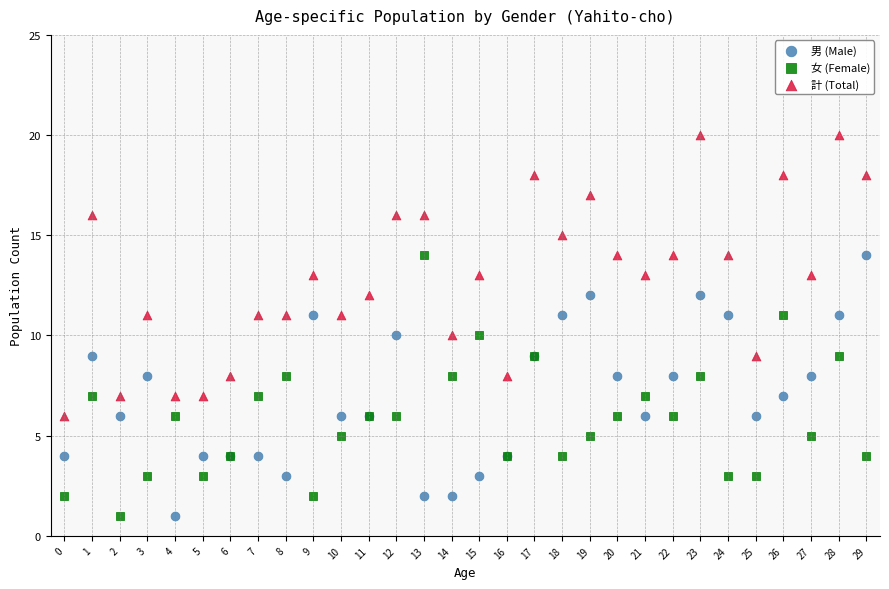

Which series contains the highest Y value?

計 (Total)